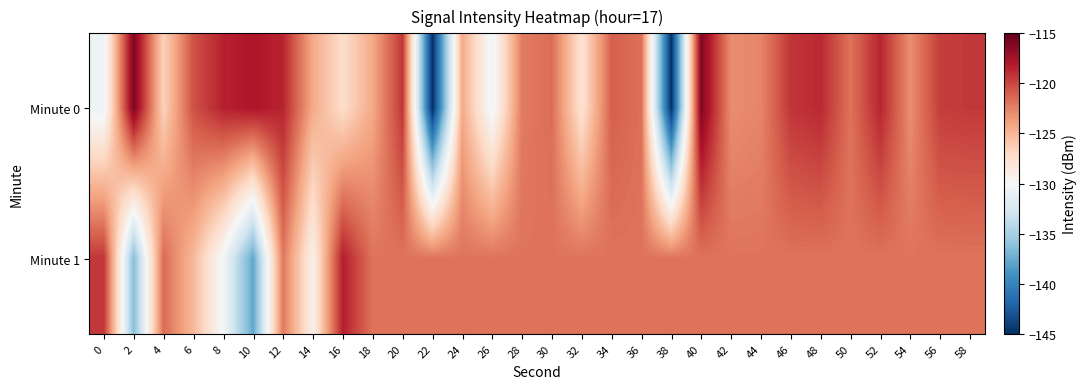

List the series in order of their overall mean, highest first.

Minute 1, Minute 0